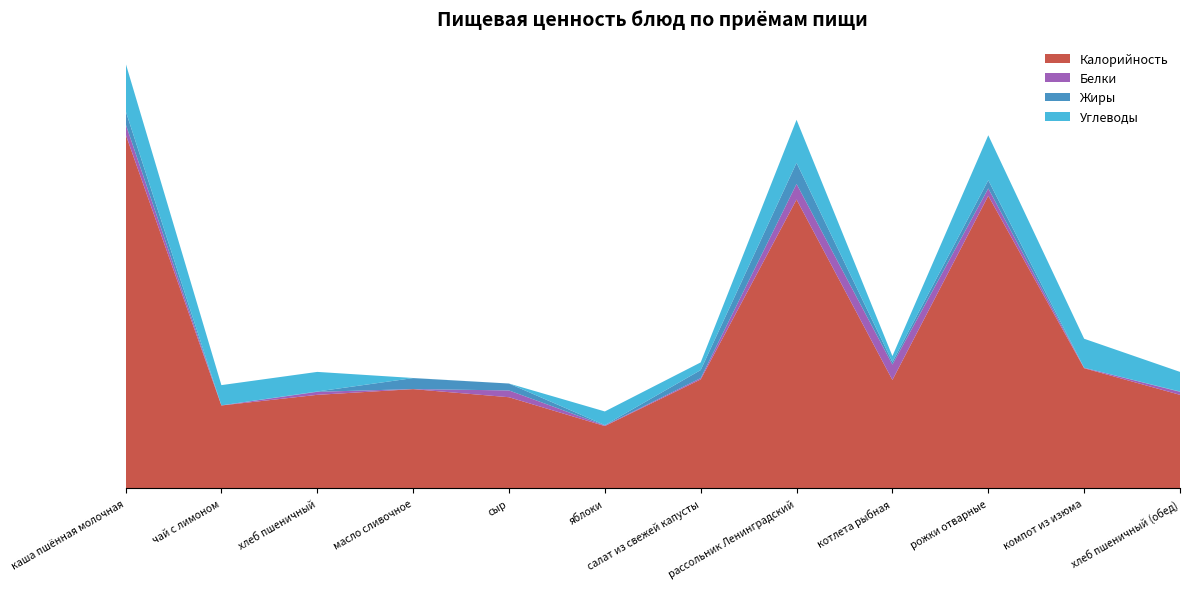

Reading left to right, list all the values displayed in this chart.

Калорийность: каша пшённая молочная=266.9	чай с лимоном=62.5	хлеб пшеничный=70.5	масло сливочное=74.8	сыр=68.7	яблоки=47.0	салат из свежей капусты=82.1	рассольник Ленинградский=217.6	котлета рыбная=81.7	рожки отварные=220.4	компот из изюма=90.5	хлеб пшеничный (обед)=70.5
Белки: каша пшённая молочная=7.8	чай с лимоном=0.1	хлеб пшеничный=2.3	масло сливочное=0.1	сыр=5.1	яблоки=0.4	салат из свежей капусты=1.0	рассольник Ленинградский=11.7	котлета рыбная=11.6	рожки отварные=5.5	компот из изюма=0.3	хлеб пшеничный (обед)=2.3
Жиры: каша пшённая молочная=9.9	чай с лимоном=0.0	хлеб пшеничный=0.2	масло сливочное=8.3	сыр=5.2	яблоки=0.3	салат из свежей капусты=6.1	рассольник Ленинградский=15.9	котлета рыбная=1.9	рожки отварные=6.2	компот из изюма=0.0	хлеб пшеничный (обед)=0.2
Углеводы: каша пшённая молочная=35.9	чай с лимоном=15.2	хлеб пшеничный=14.8	масло сливочное=0.1	сыр=0.0	яблоки=10.3	салат из свежей капусты=5.8	рассольник Ленинградский=32.4	котлета рыбная=4.5	рожки отварные=33.9	компот из изюма=21.9	хлеб пшеничный (обед)=14.8